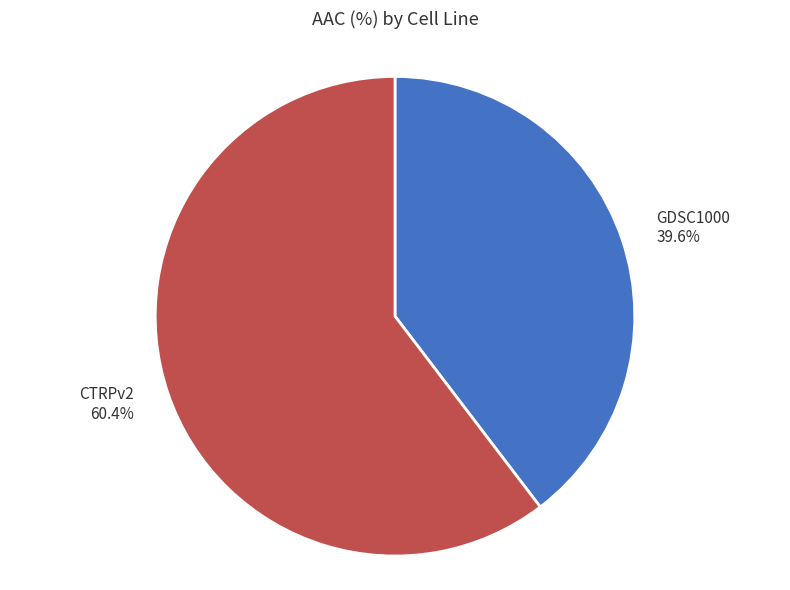

Rank the categories by value from lowest to highest.

GDSC1000, CTRPv2